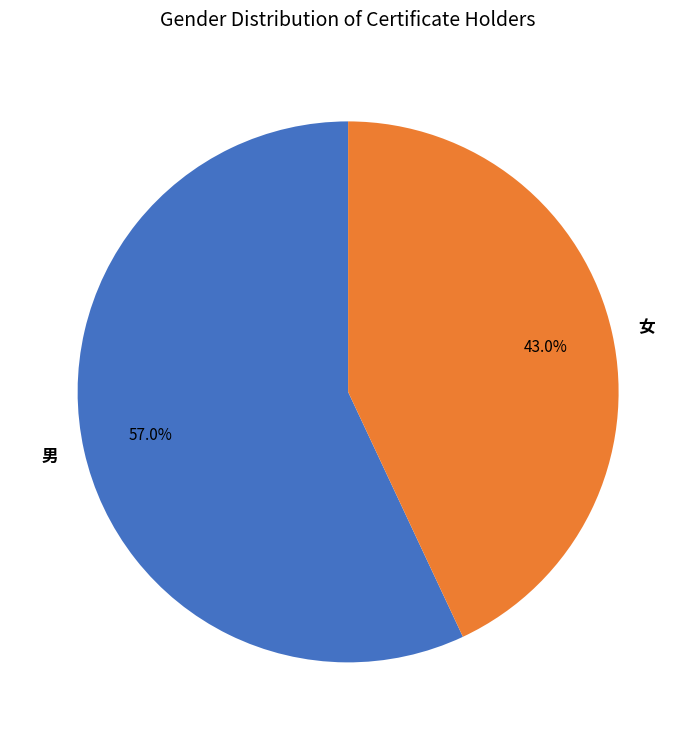

Which slice is the largest?

男